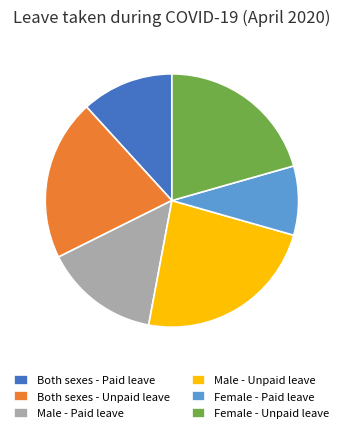

What is the largest slice in the pie chart?

Male - Unpaid leave